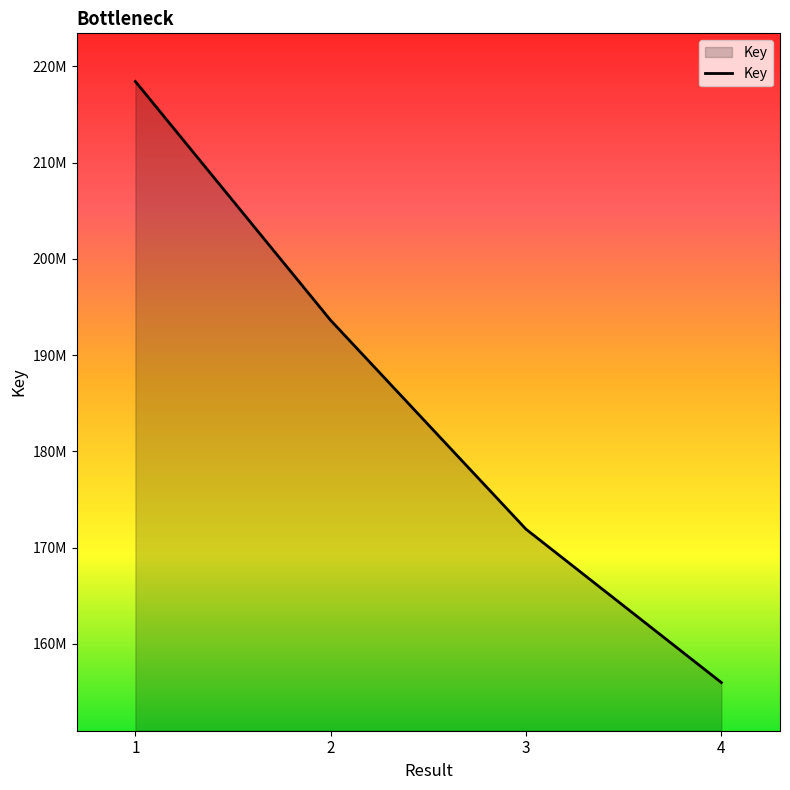

Which has a higher value, 1 or 4?

1